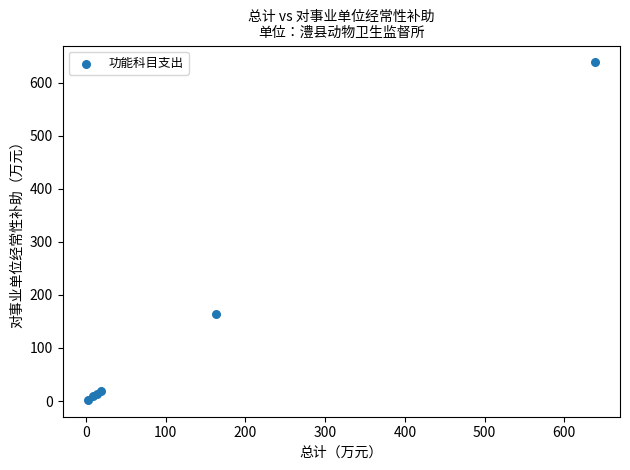

What Y value in the scatter plot is closest to 320?

163.2